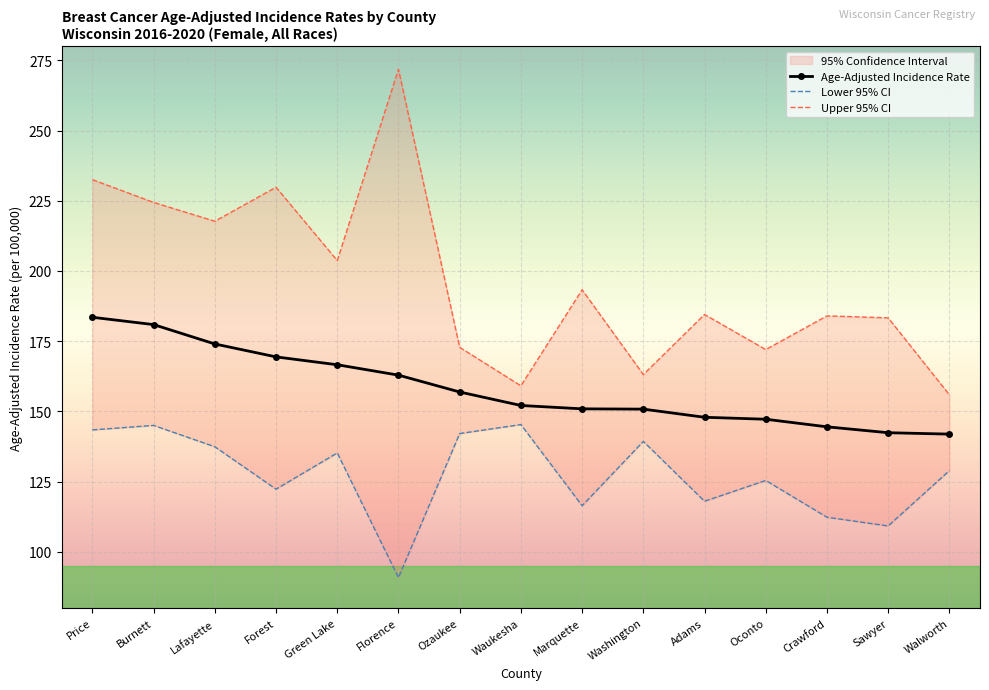

The value of Age-Adjusted Incidence Rate at Lafayette is 92.6. True or false?

False